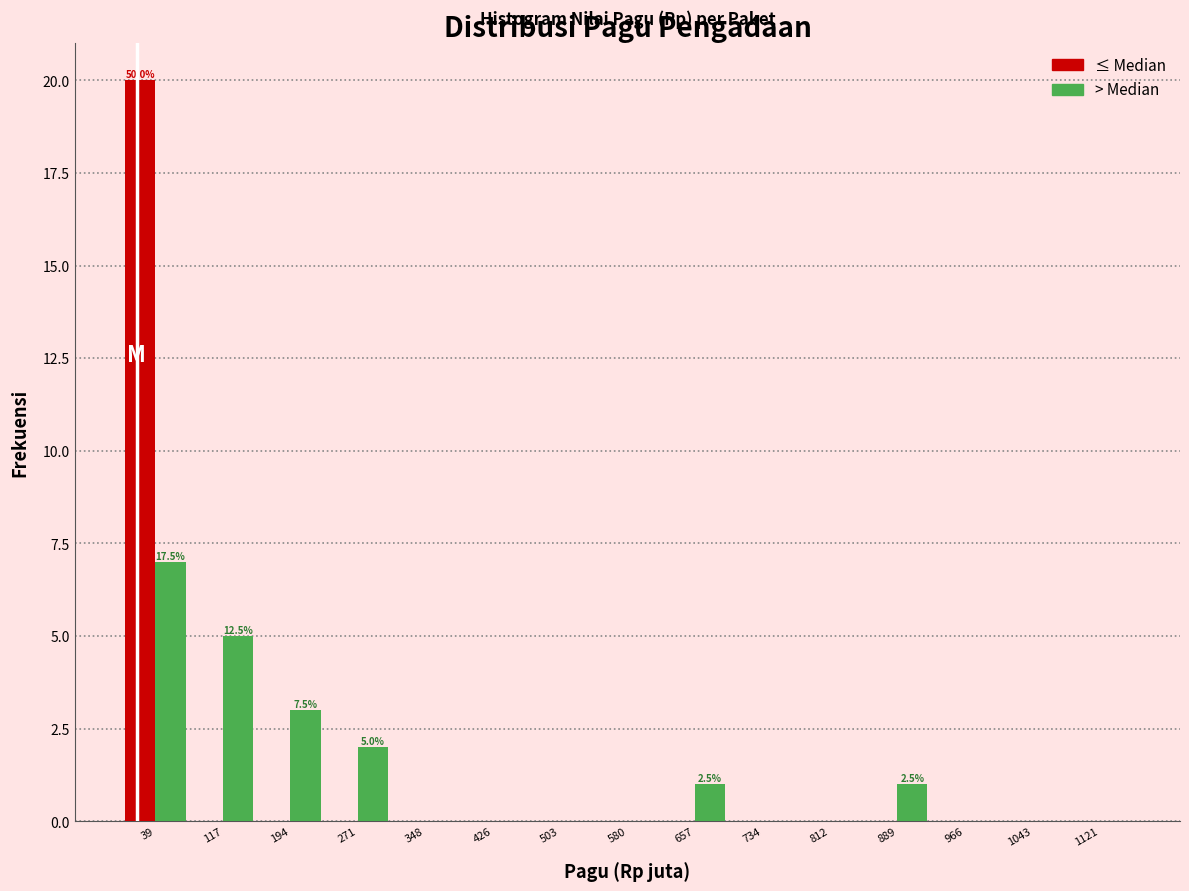

In the ≤ Median series, which range on the x-axis has the tallest bar?

0 to 80